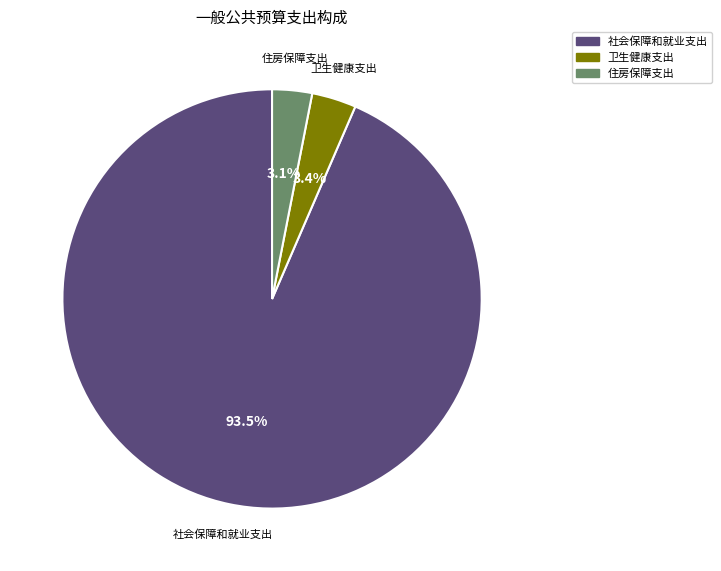

Is there a majority slice in this chart?

Yes